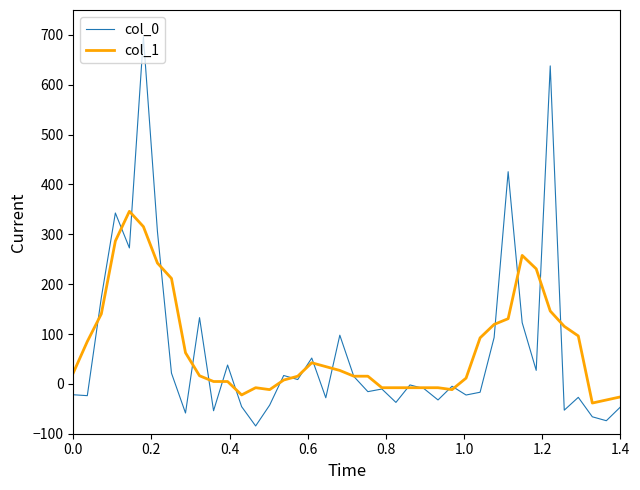

Rank the series by their maximum value, from lowest to highest.

col_1, col_0